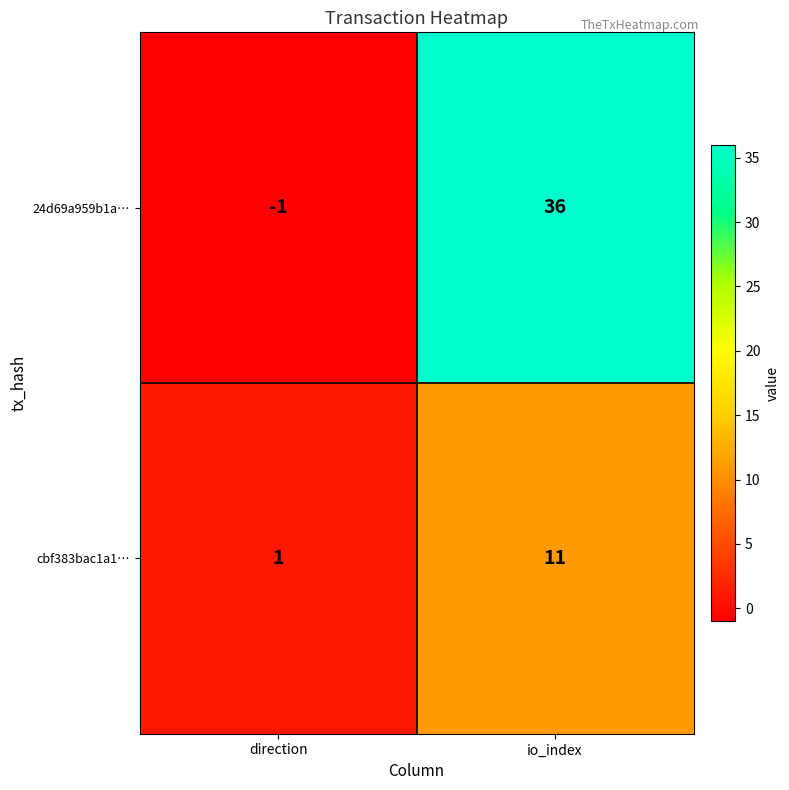

What is the greatest value displayed?

36